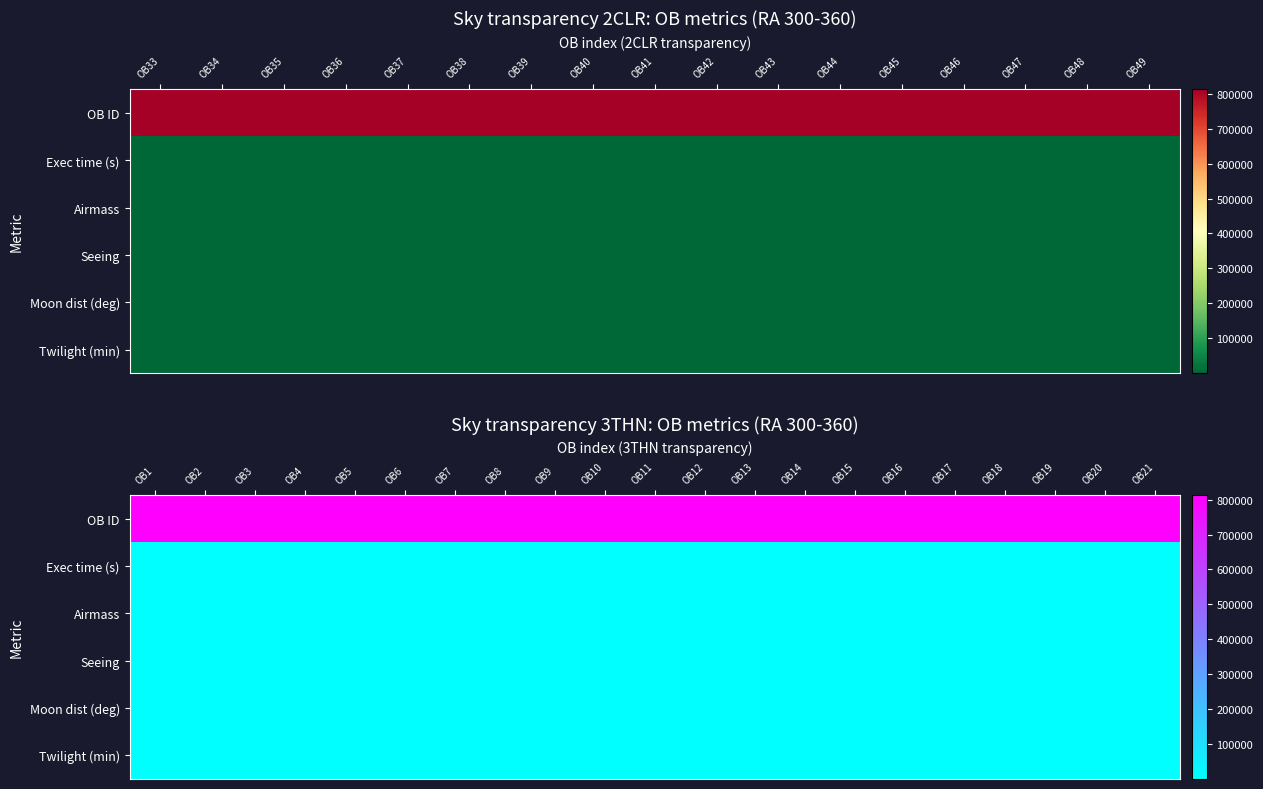

True or false: OB ID has a value of 813066.0 at OB19.

True